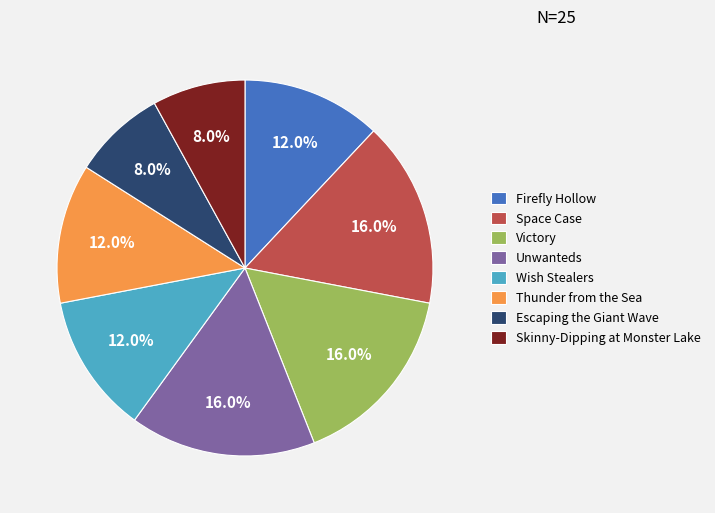

To the nearest percent, what is the difference between the largest and smallest slice percentages?

8%